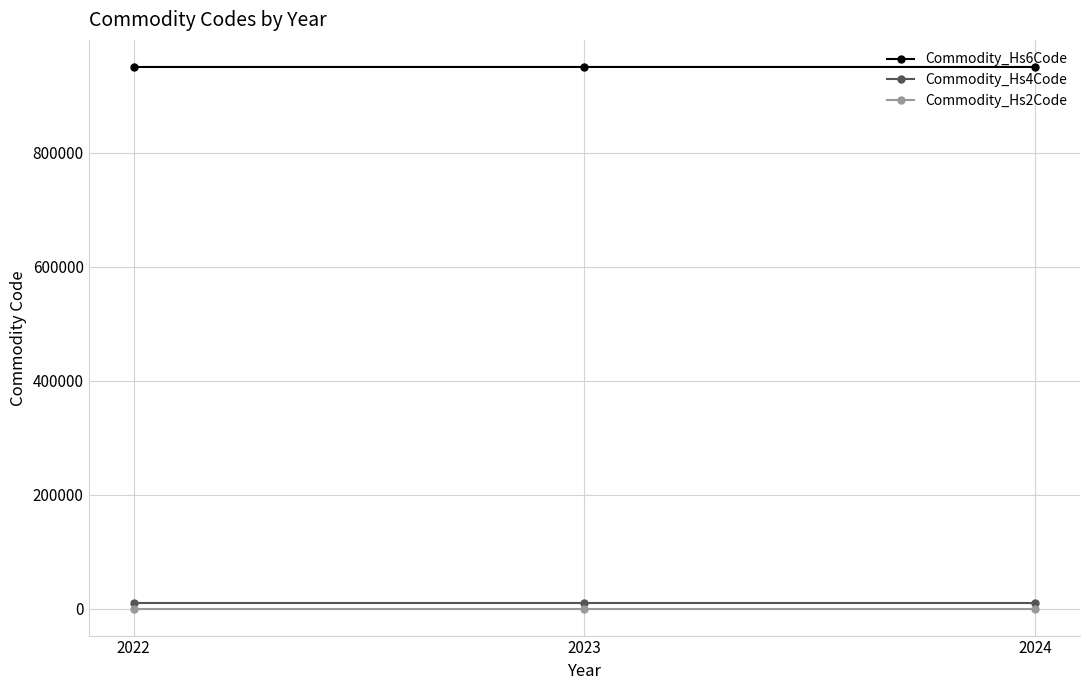

What is the average value of the Commodity_Hs4Code series?

9506.0